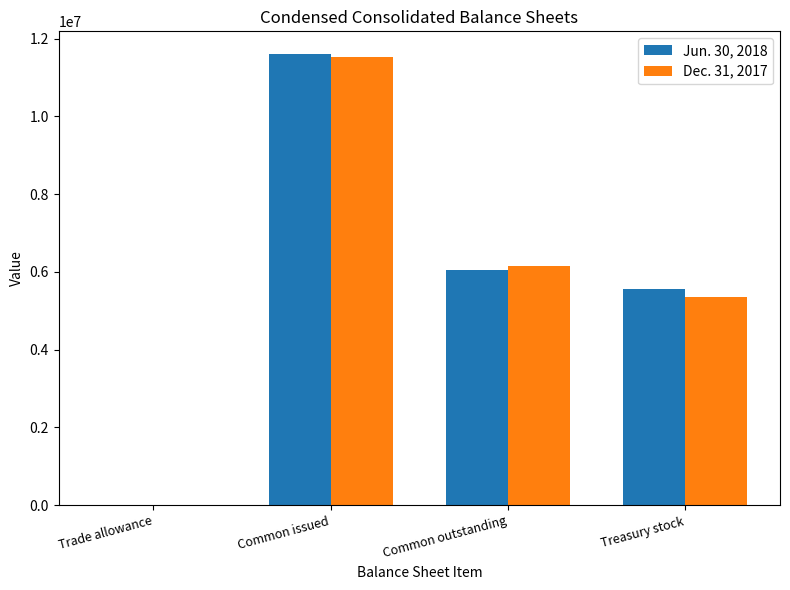

Are the bars horizontal?

No